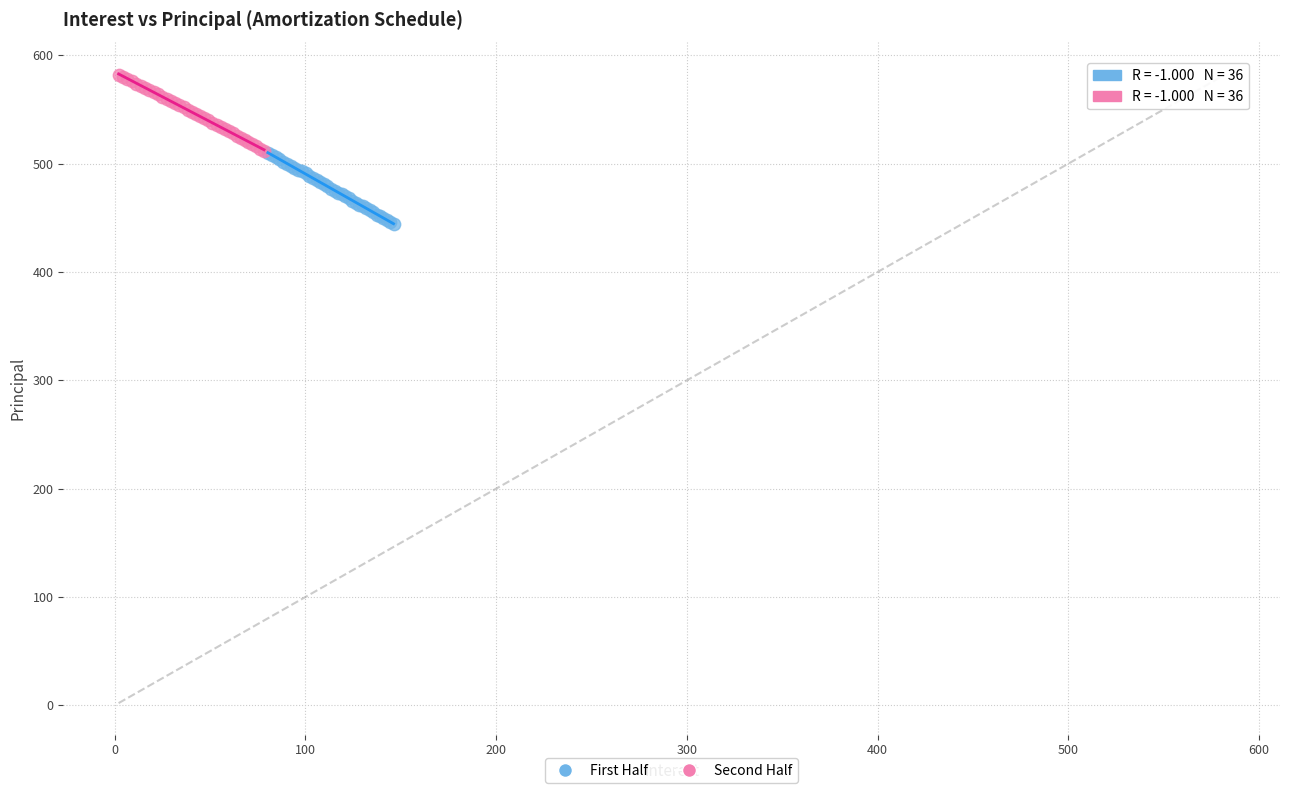

Which series reaches the minimum Y coordinate?

First Half